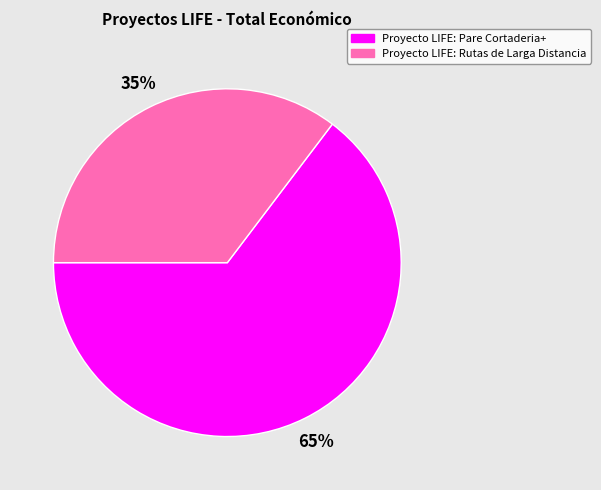

To the nearest percent, what is the combined percentage of Proyecto LIFE: Rutas de Larga Distancia and Proyecto LIFE: Pare Cortaderia+?

100%